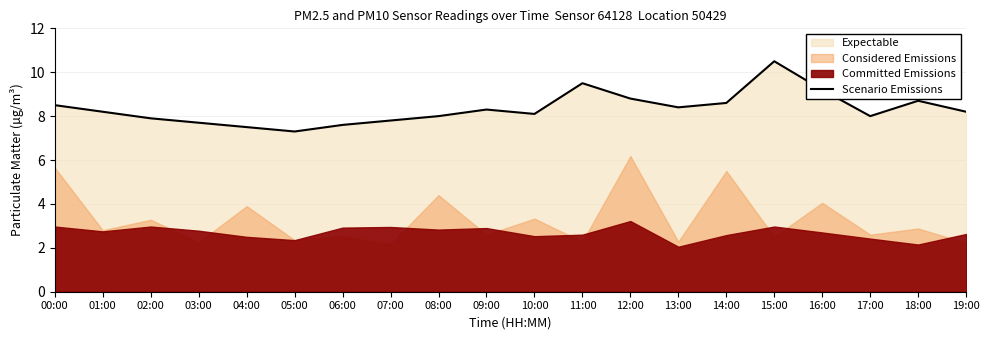

True or false: there are more than 1 points higher than both neighbors.

True